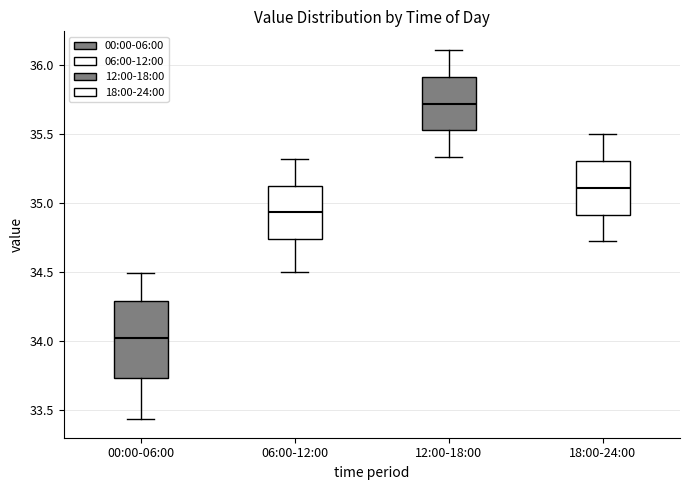

Which box has the lowest median line?

00:00-06:00